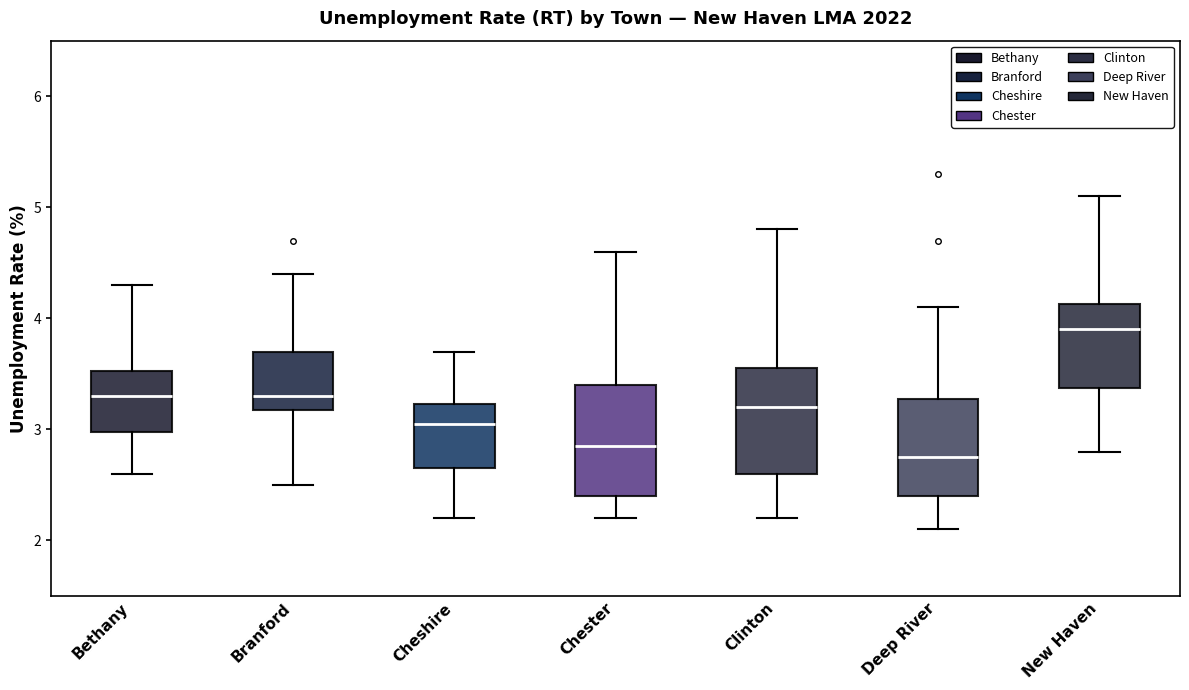

Reading left to right, transcribe this box plot: for each box, give where its median line is, the range the box spans, and where its two whiskers end, as read against the y-axis. The values are not printed on the chart, so give them approximately, as read against the axis.

Bethany: median 3.3, box 3.0 to 3.5, whiskers 2.6 to 4.3
Branford: median 3.3, box 3.2 to 3.7, whiskers 2.5 to 4.4
Cheshire: median 3.1, box 2.7 to 3.2, whiskers 2.2 to 3.7
Chester: median 2.9, box 2.4 to 3.4, whiskers 2.2 to 4.6
Clinton: median 3.2, box 2.6 to 3.6, whiskers 2.2 to 4.8
Deep River: median 2.8, box 2.4 to 3.3, whiskers 2.1 to 4.1
New Haven: median 3.9, box 3.4 to 4.1, whiskers 2.8 to 5.1